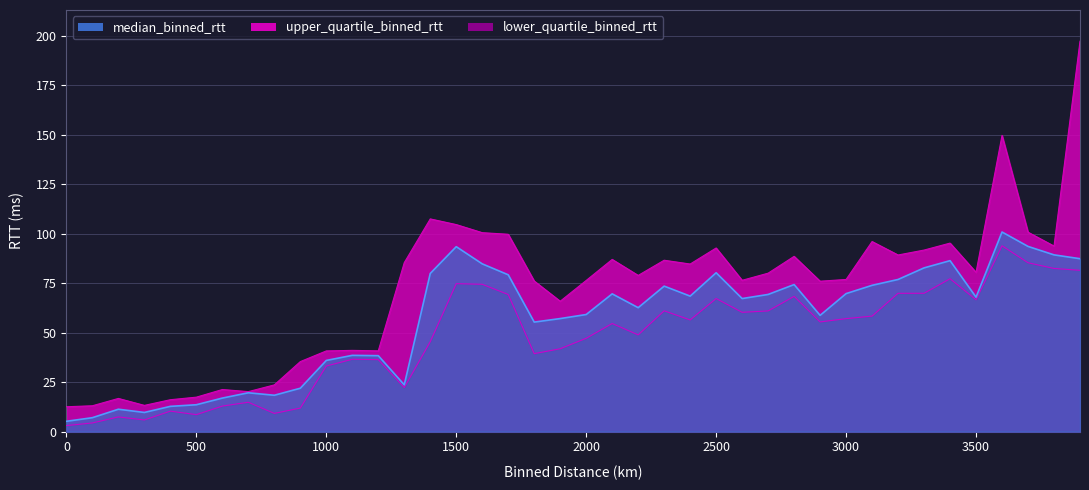

At how many categories does at least one series exceed 105?

3